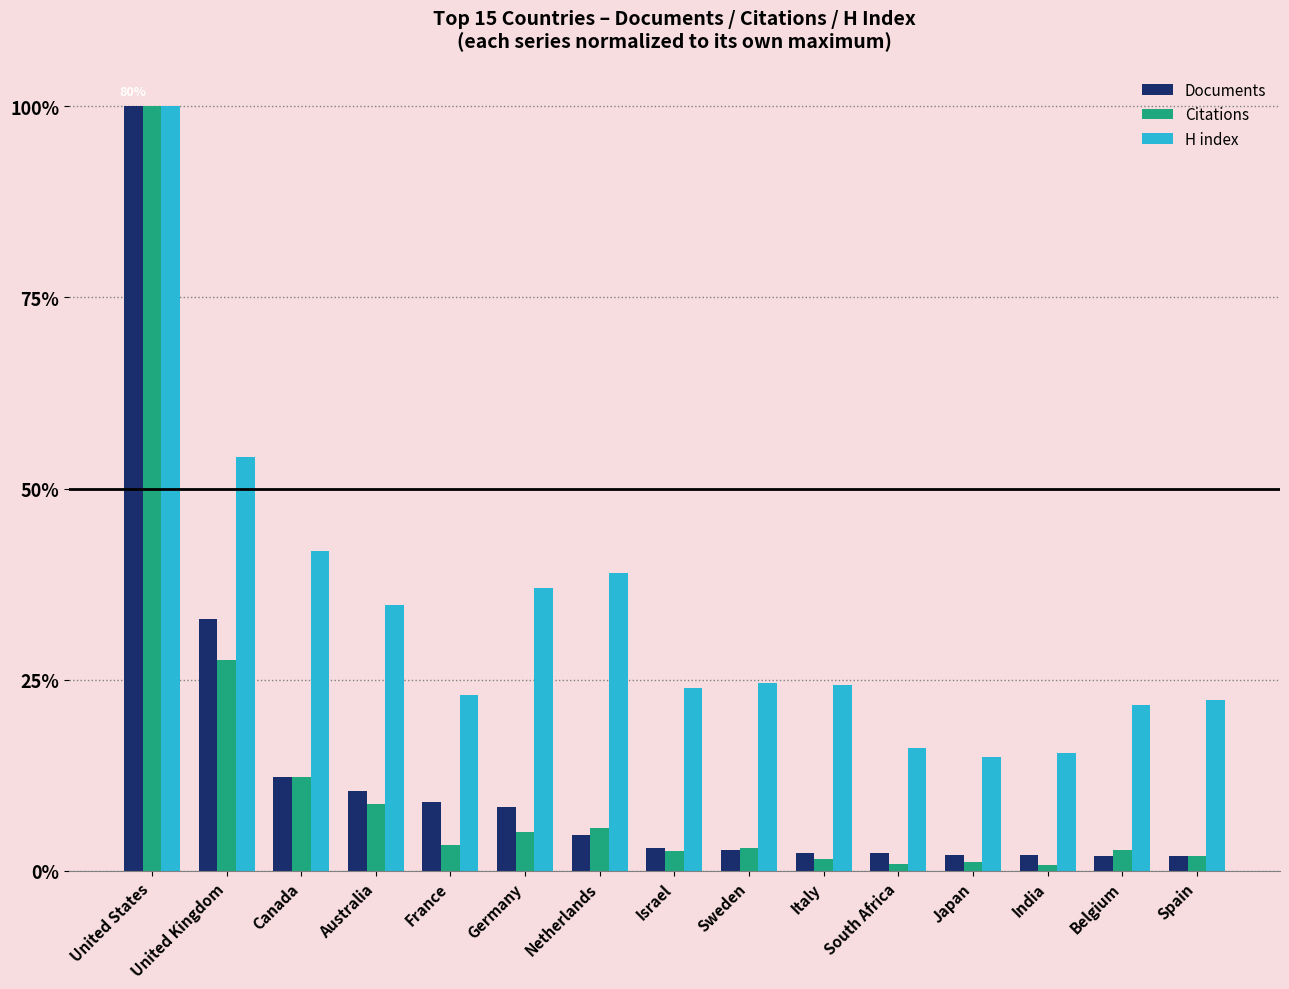

Which series has the largest total across all categories?

H index